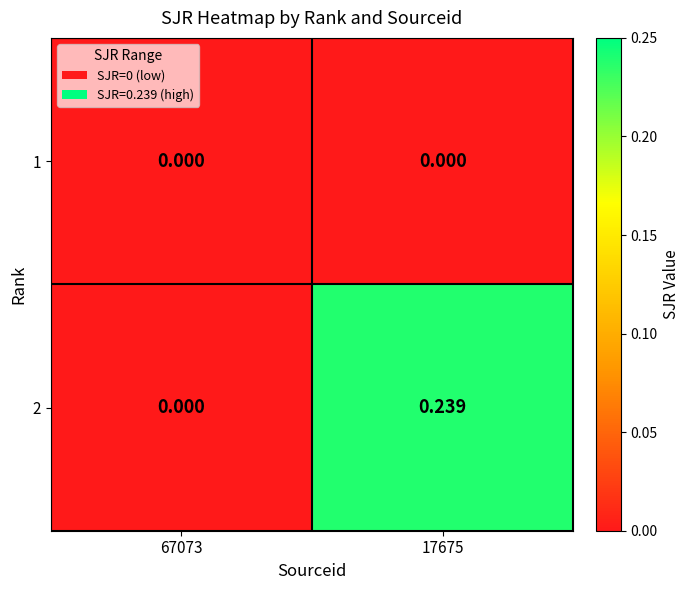

Is the value of 2 at 17675 greater than the value of 1 at 67073?

Yes